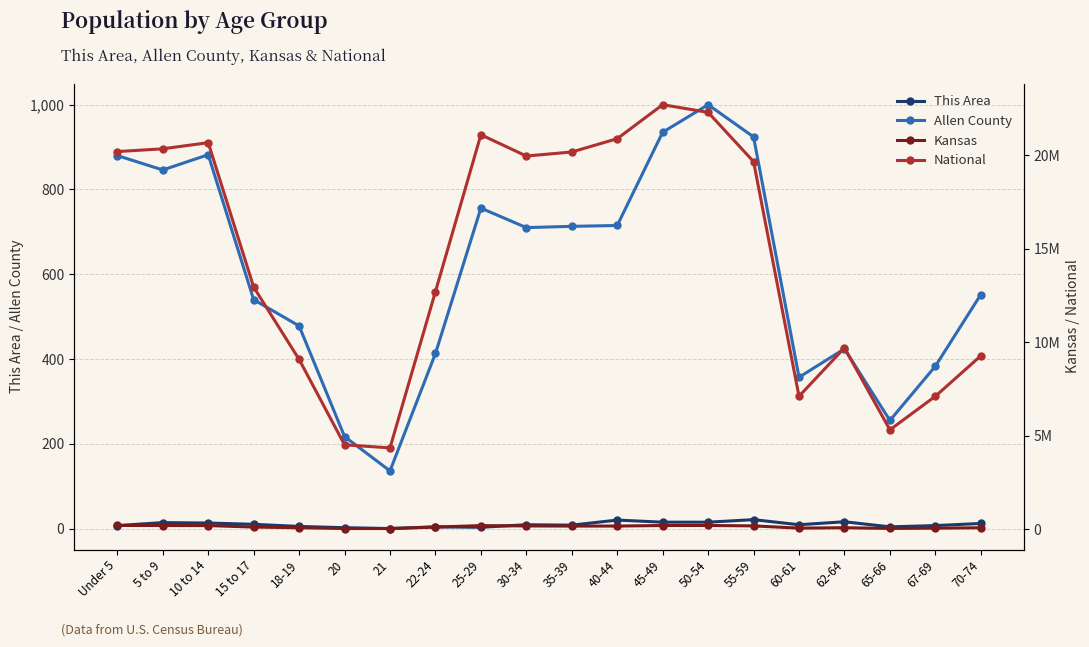

Reading left to right, extract all data points from this chart.

This Area: Under 5=7	5 to 9=14	10 to 14=13	15 to 17=10	18-19=5	20=2	21=0	22-24=4	25-29=3	30-34=9	35-39=8	40-44=20	45-49=15	50-54=15	55-59=21	60-61=9	62-64=16	65-66=4	67-69=7	70-74=12
Allen County: Under 5=880	5 to 9=846	10 to 14=882	15 to 17=540	18-19=478	20=217	21=136	22-24=413	25-29=756	30-34=710	35-39=713	40-44=715	45-49=935	50-54=1000	55-59=924	60-61=357	62-64=424	65-66=255	67-69=383	70-74=552
Kansas: Under 5=205492	5 to 9=202447	10 to 14=198884	15 to 17=120116	18-19=83705	20=42758	21=40931	22-24=120765	25-29=197783	30-34=179937	35-39=172388	40-44=174285	45-49=201830	50-54=204434	55-59=182512	60-61=63661	62-64=85074	65-66=46574	67-69=61181	70-74=82634
National: Under 5=20201362	5 to 9=20348657	10 to 14=20677194	15 to 17=12954254	18-19=9086089	20=4519129	21=4354294	22-24=12712576	25-29=21101849	30-34=19962099	35-39=20179642	40-44=20890964	45-49=22708591	50-54=22298125	55-59=19664805	60-61=7113727	62-64=9704197	65-66=5319902	67-69=7115361	70-74=9278166